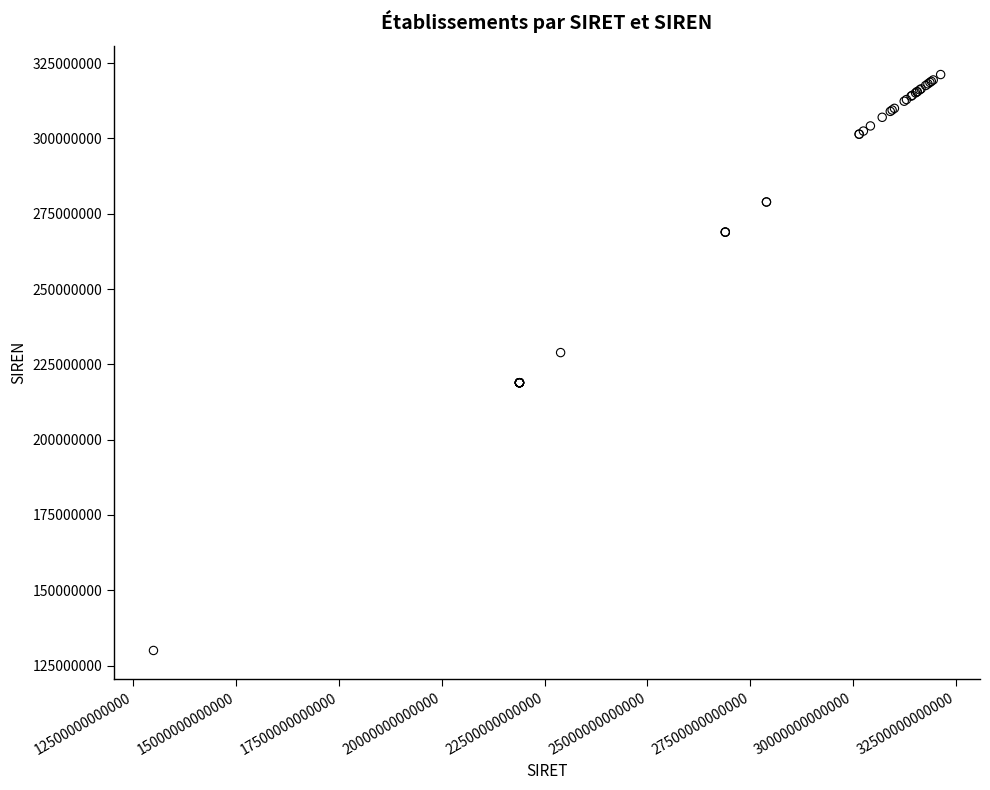

What Y value in the scatter plot is closest to 225607708?

228900015